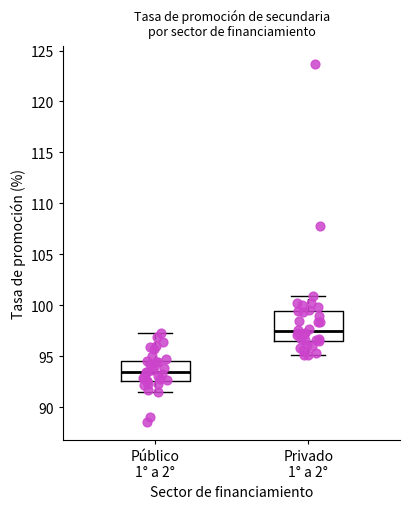

Which box is the tallest, from its lower edge to its upper edge?

Privado 1° a 2°